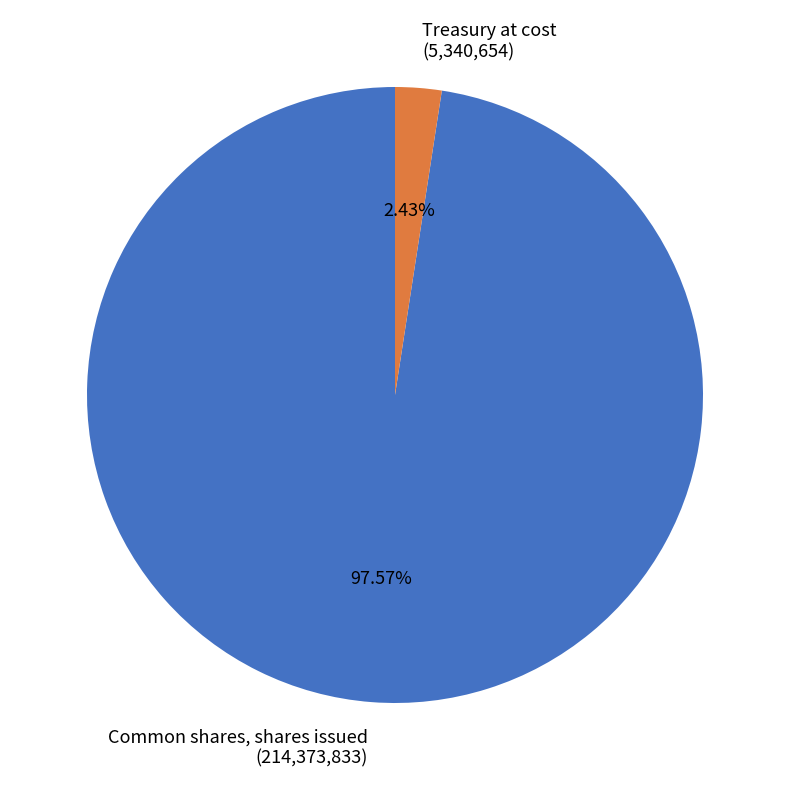

How many segments does this pie chart have?

2